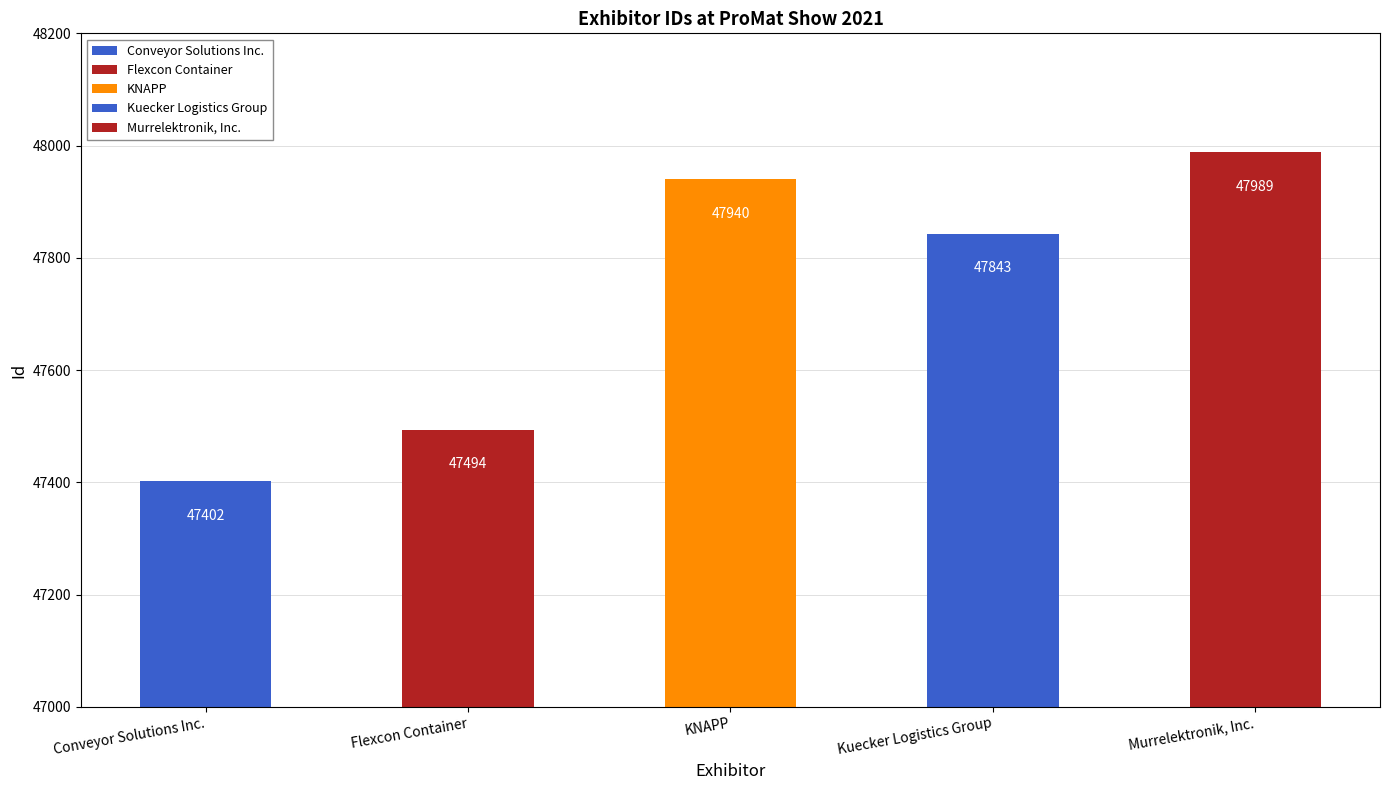

Are the bars horizontal?

No